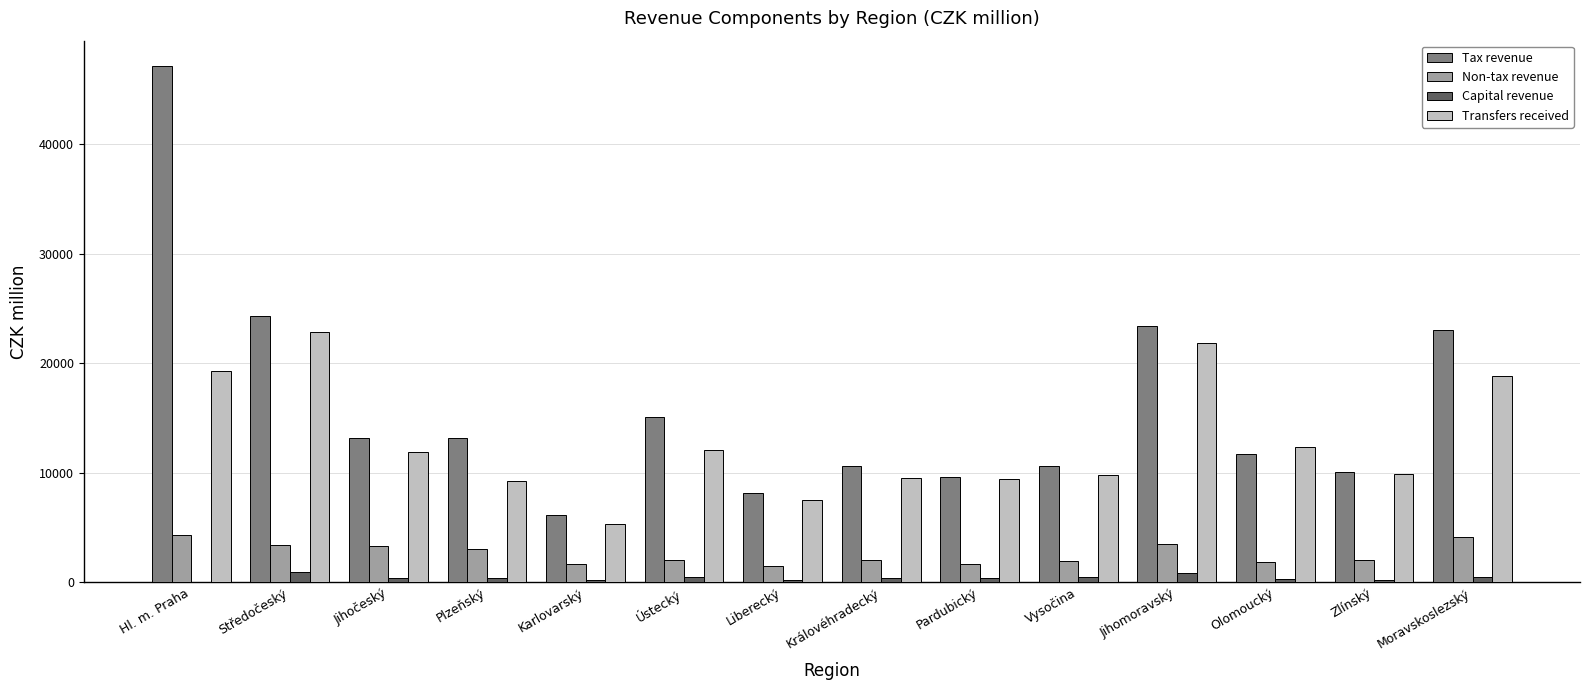

What is the total value across all series at Zlínský?

22203.2